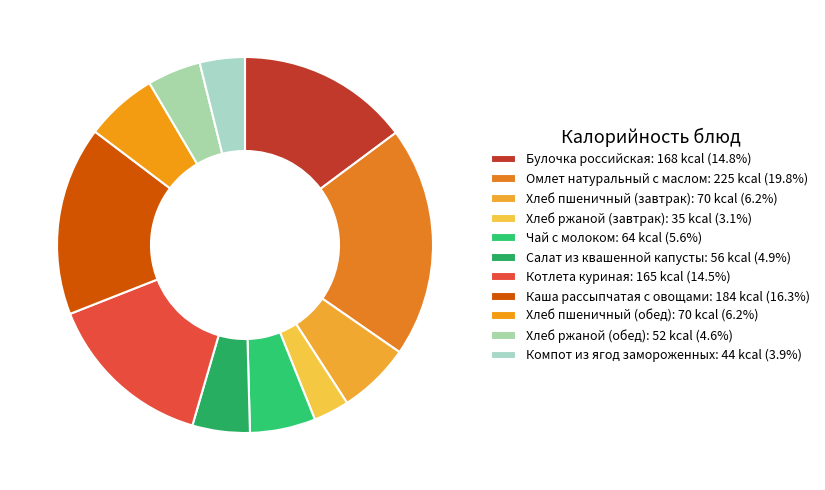

How much of the chart is everything except Хлеб ржаной (обед)?

95.4%